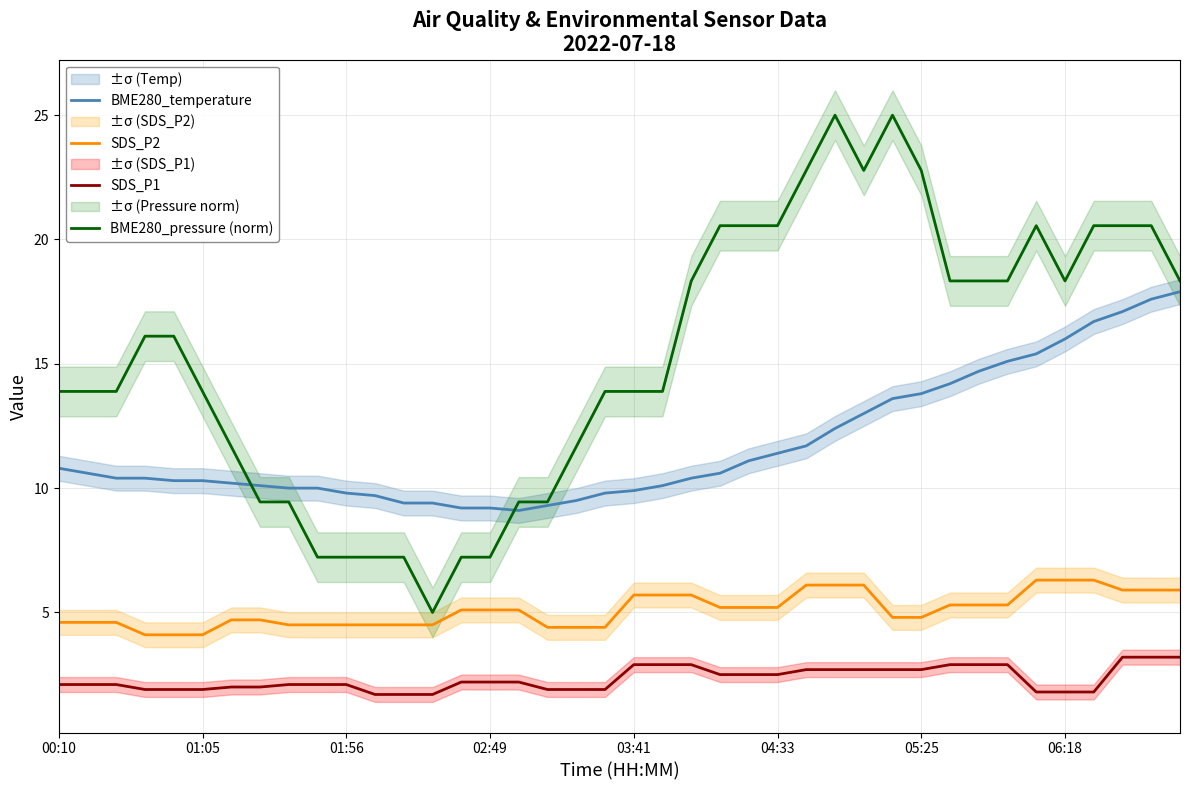

What is the approximate value of SDS_P1 at 34?

1.8